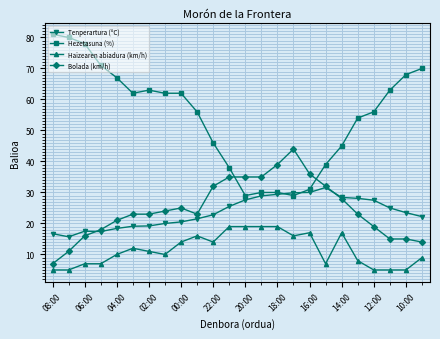

What are all the series names shown in the legend?

Tenperartura (ºC), Hezetasuna (%), Haizearen abiadura (km/h), Bolada (km/h)